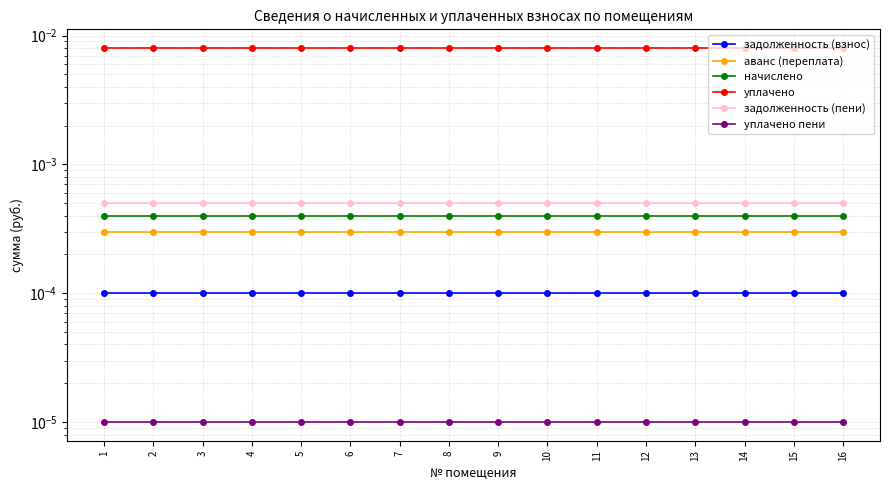

True or false: аванс (переплата) and уплачено intersect in this chart.

False